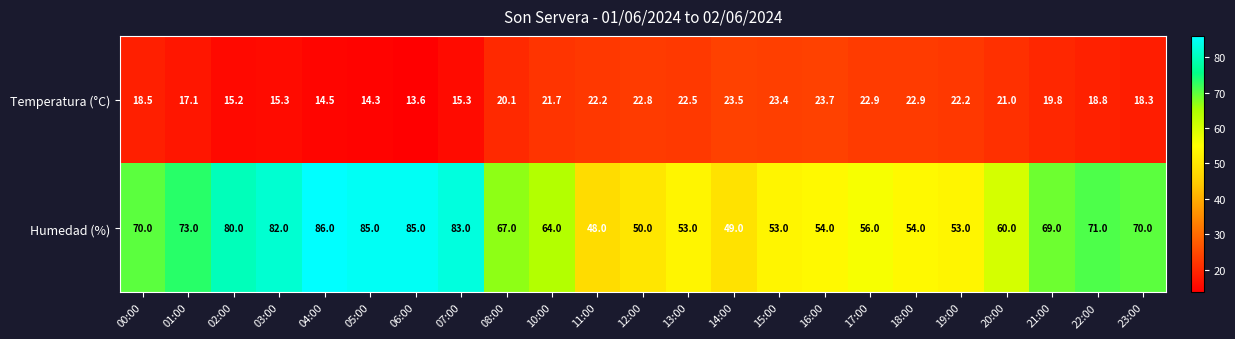

What is the smallest value displayed?

13.6